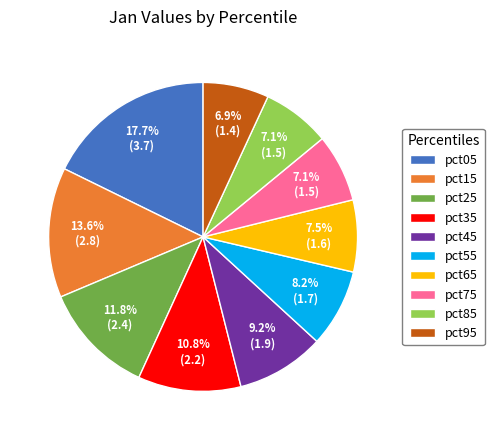

Which has a higher value, pct55 or pct15?

pct15